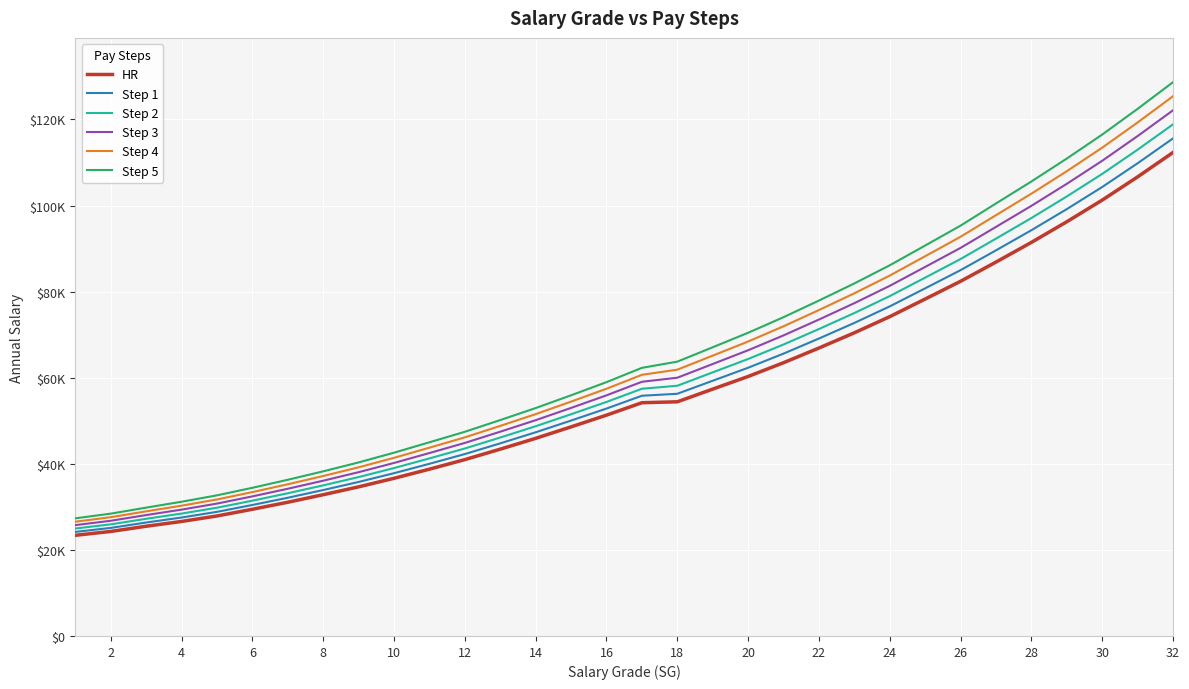

Reading left to right, what are all the values shown in this chart?

HR: 23391	24284	25496	26609	27882	29442	31070	32822	34651	36633	38758	40975	43406	45918	48584	51305	54193	54406	57356	60290	63487	66900	70439	74190	78283	82407	86868	91441	96236	101264	106661	112333
Step 1: 24180	25112	26361	27525	28841	30439	32115	33908	35786	37823	40007	42268	44758	47325	50051	52839	55814	56272	59300	62321	65603	69105	72733	76576	80769	84993	89592	94271	99173	104310	109822	115599
Step 2: 24969	25940	27226	28441	29800	31436	33160	34994	36921	39013	41256	43561	46110	48732	51518	54373	57435	58138	61244	64352	67719	71310	75027	78962	83255	87579	92316	97101	102110	107356	112983	118865
Step 3: 25758	26768	28091	29357	30759	32433	34205	36080	38056	40203	42505	44854	47462	50139	52985	55907	59056	60004	63188	66383	69835	73515	77321	81348	85741	90165	95040	99931	105047	110402	116144	122131
Step 4: 26547	27596	28956	30273	31718	33430	35250	37166	39191	41393	43754	46147	48814	51546	54452	57441	60677	61870	65132	68414	71951	75720	79615	83734	88227	92751	97764	102761	107984	113448	119305	125397
Step 5: 27336	28424	29821	31189	32677	34427	36295	38252	40326	42583	45003	47440	50166	52953	55919	58975	62298	63736	67076	70445	74067	77925	81909	86120	90713	95337	100488	105591	110921	116494	122466	128663